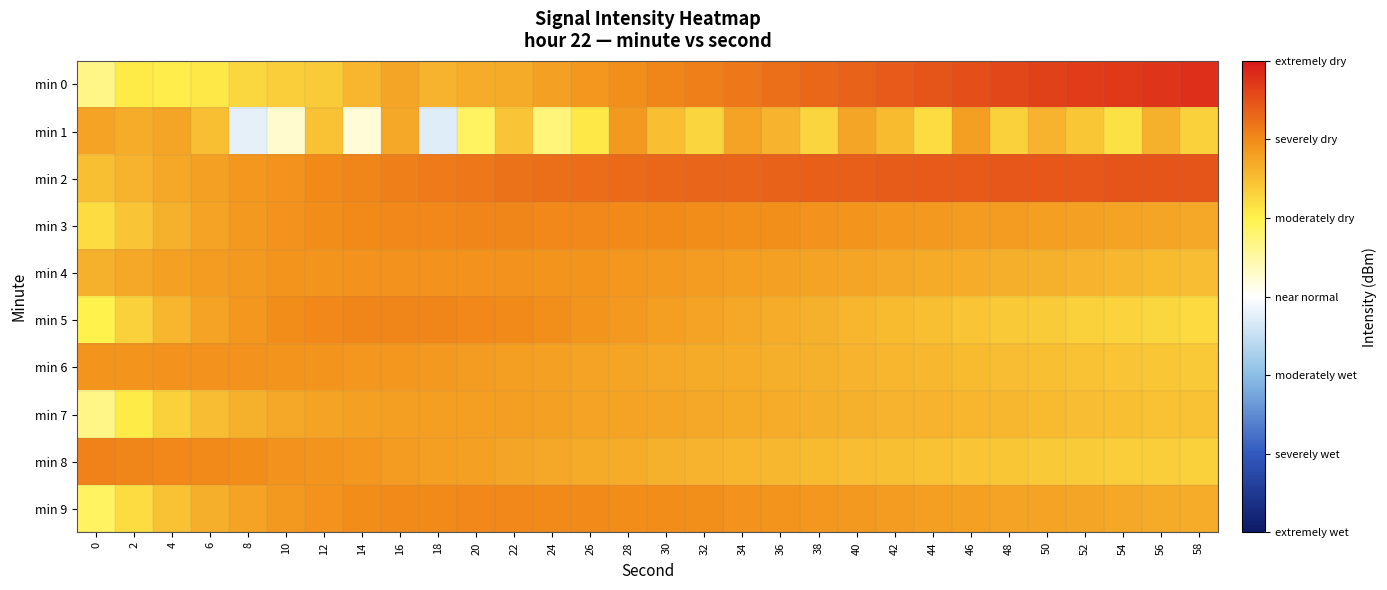

Between 58 and 8, which is larger?

58